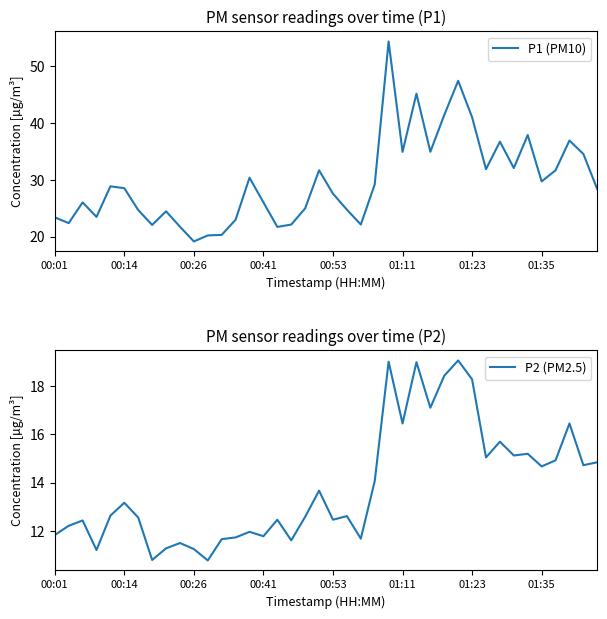

Is it true that P1 (PM10) equals 19.2 at 00:26?

True